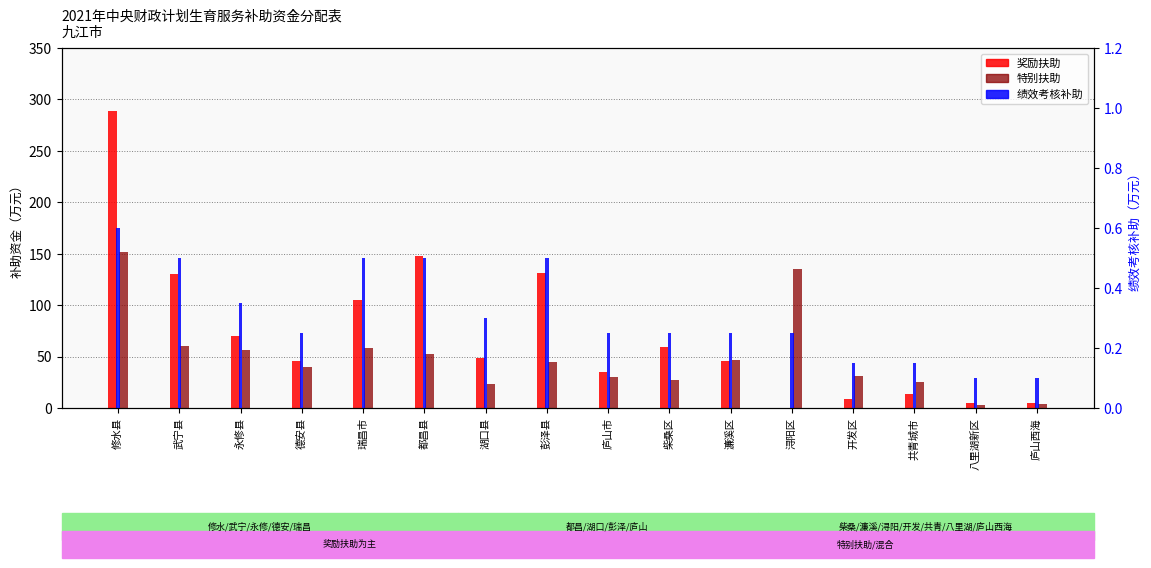

Is it true that 特别扶助 equals 27.4 at 柴桑区?

True